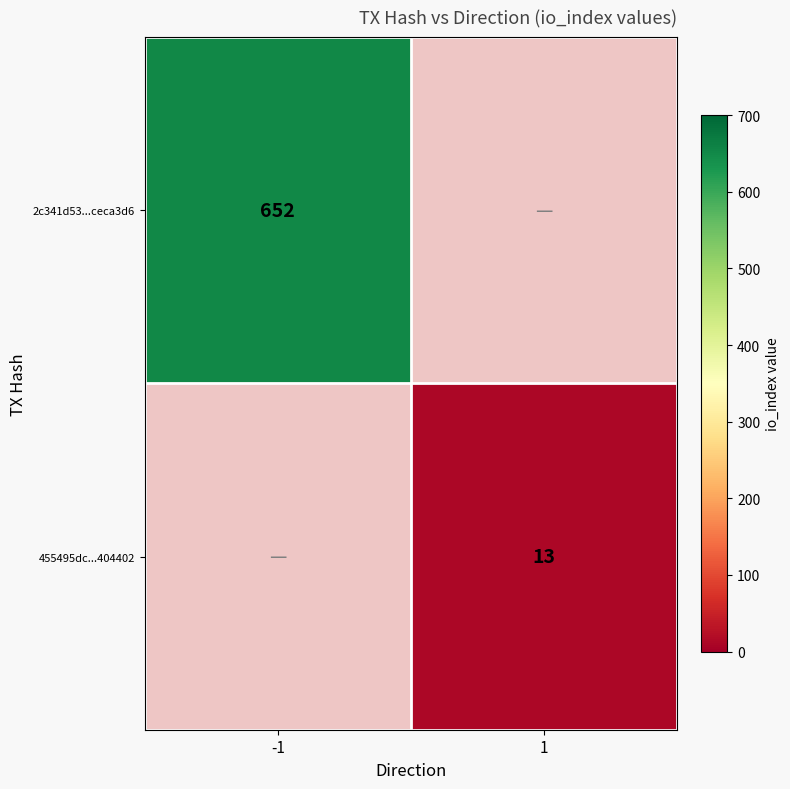

How many data points does each series have?

2